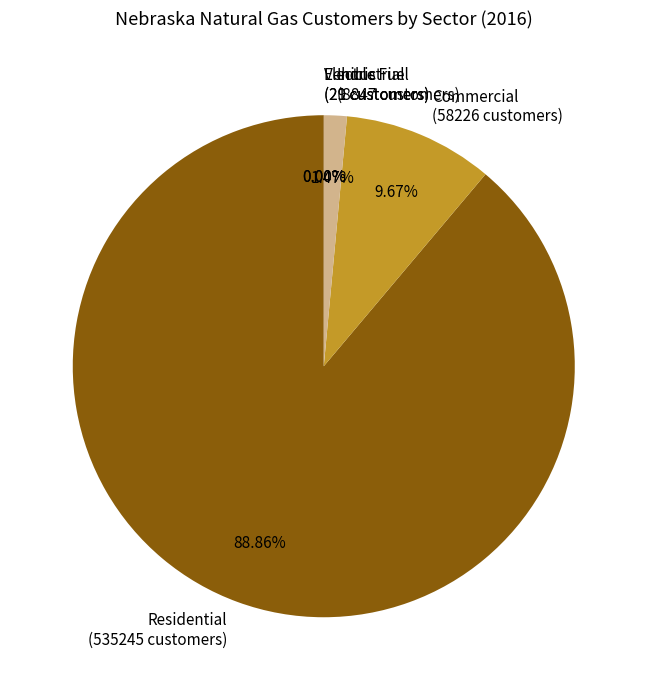

Which slice is the largest?

Residential (535245 customers)